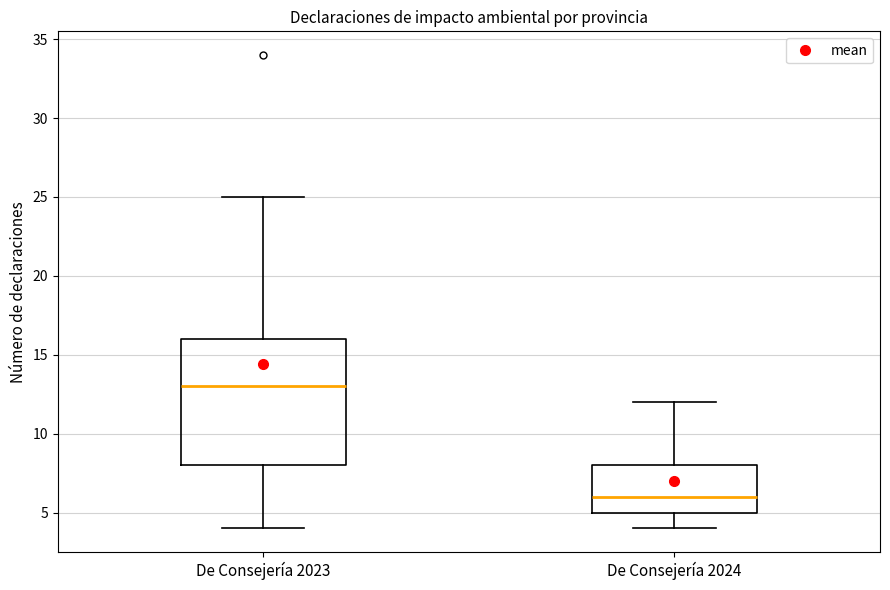

Where does the upper whisker of the box for De Consejería 2023 end on the y-axis? The values are not printed on the chart, so give them approximately, as read against the axis.

25